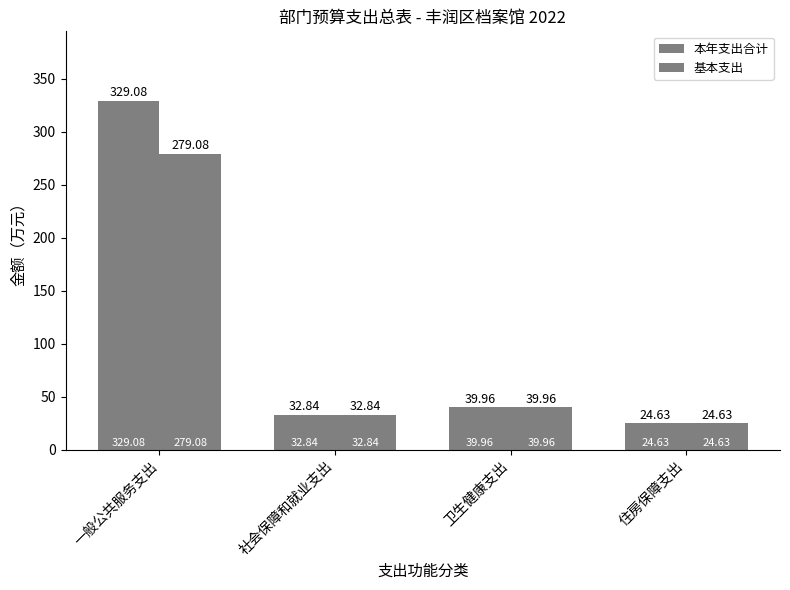

Is it true that 本年支出合计 equals 511.6 at 一般公共服务支出?

False